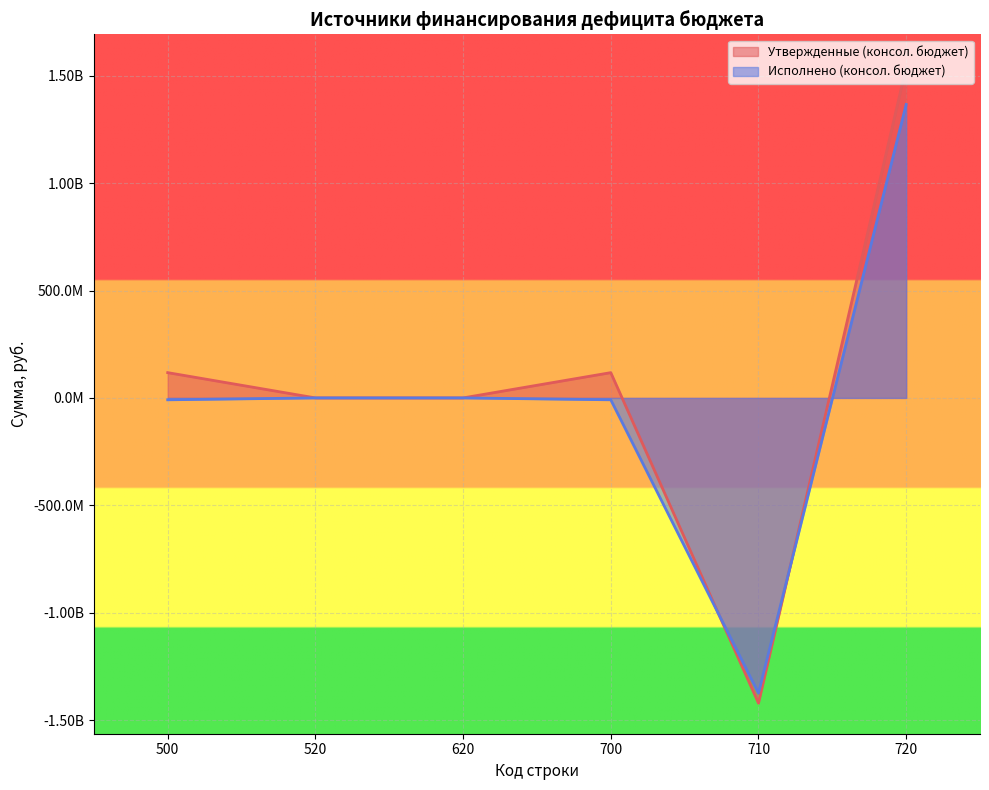

Reading left to right, extract all data points from this chart.

Утвержденные (консол. бюджет): 500=117638097.0	520=0.0	620=0.0	700=117638097.0	710=-1421253496.9	720=1538891594.0
Исполнено (консол. бюджет): 500=-8779159.8	520=0.0	620=0.0	700=-8779159.8	710=-1374790591.6	720=1366011431.8